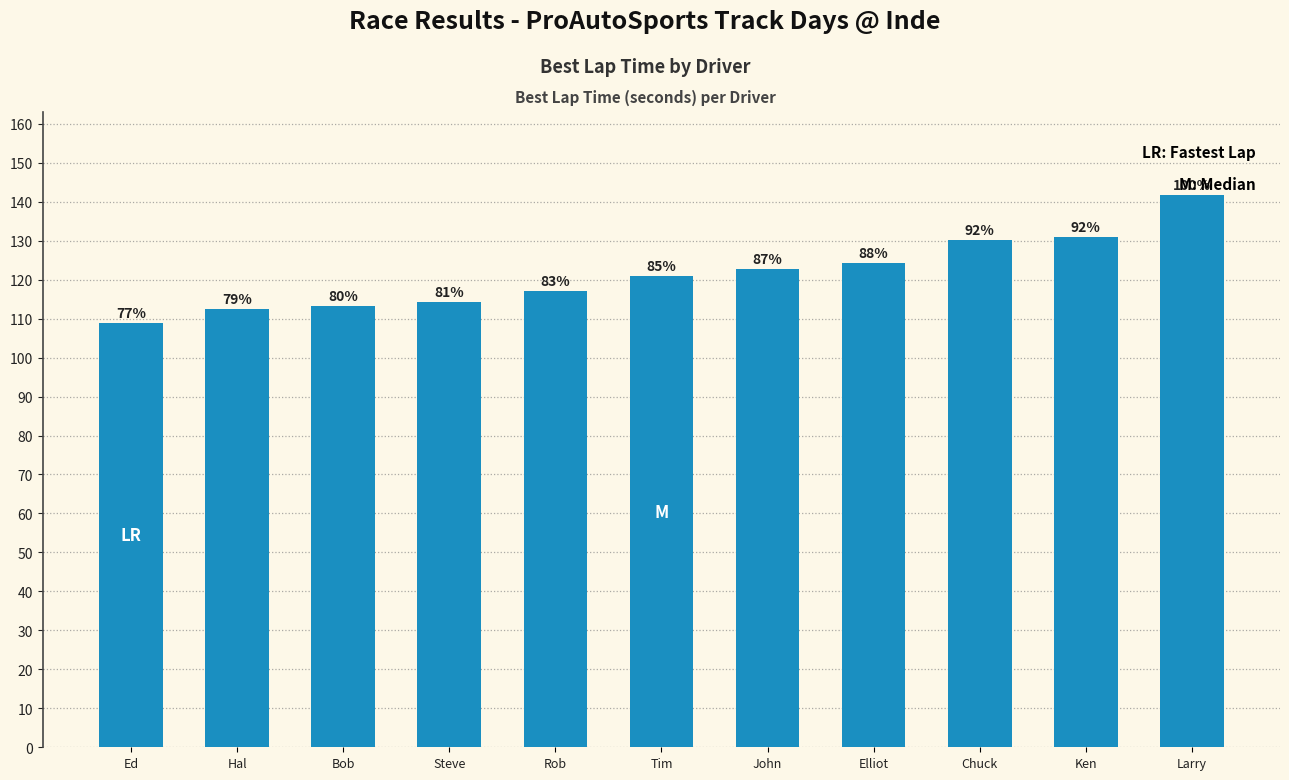

How many bars are there in total?

11